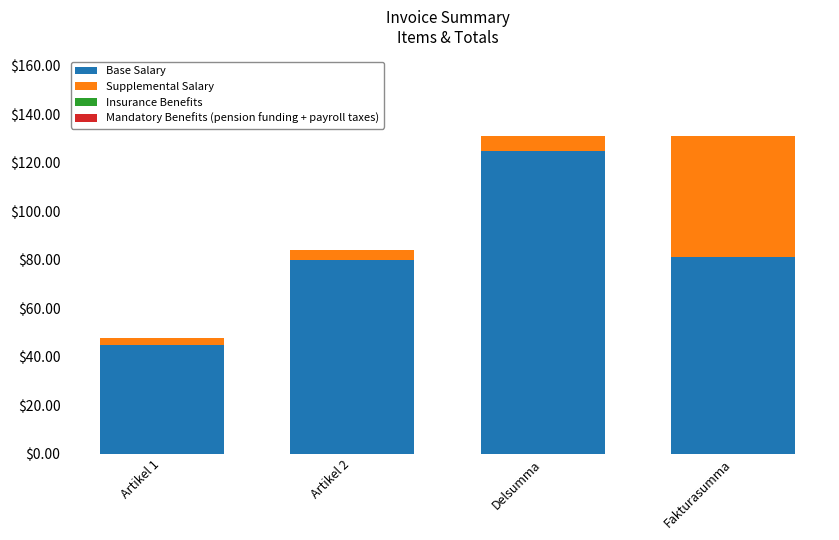

Which category has the lowest value in the Base Salary series?

Artikel 1